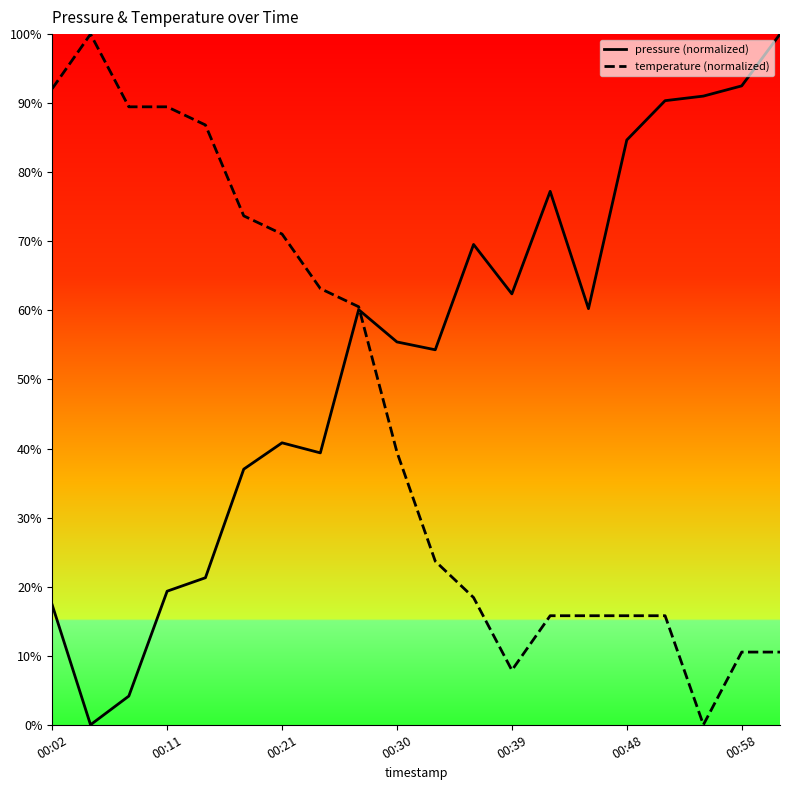

After their last crossing, which series has the higher values: temperature or pressure?

pressure